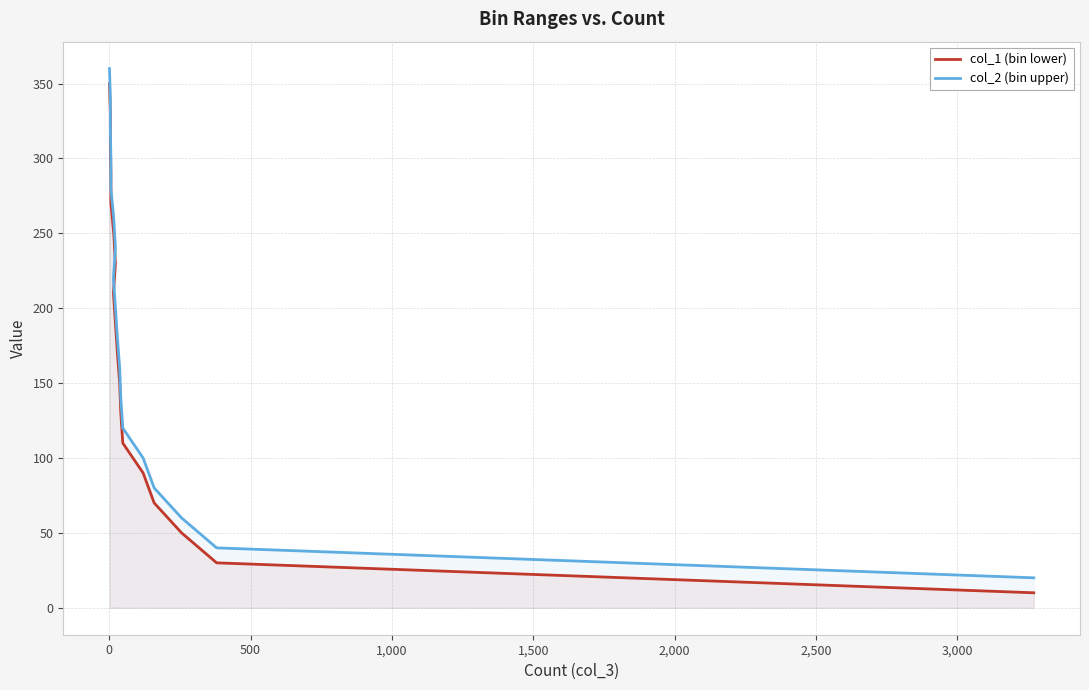

True or false: col_1 (bin lower) has a value of 548 at 16.

False